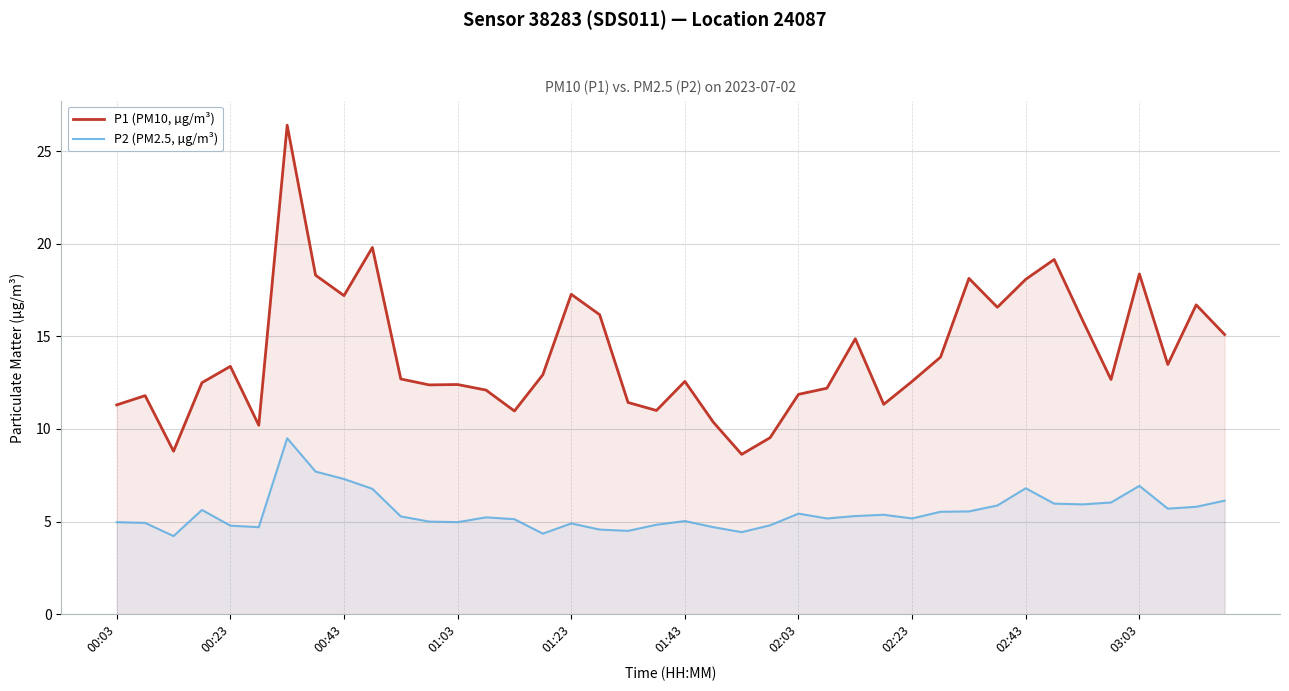

At 38, list the series in order from smallest to largest.

P2 (PM2.5, µg/m³), P1 (PM10, µg/m³)